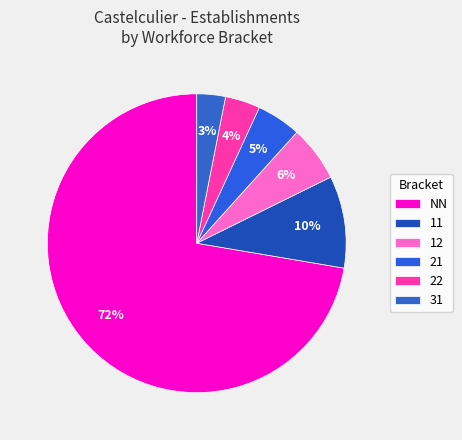

Rank the categories by value from highest to lowest.

NN, 11, 12, 21, 22, 31